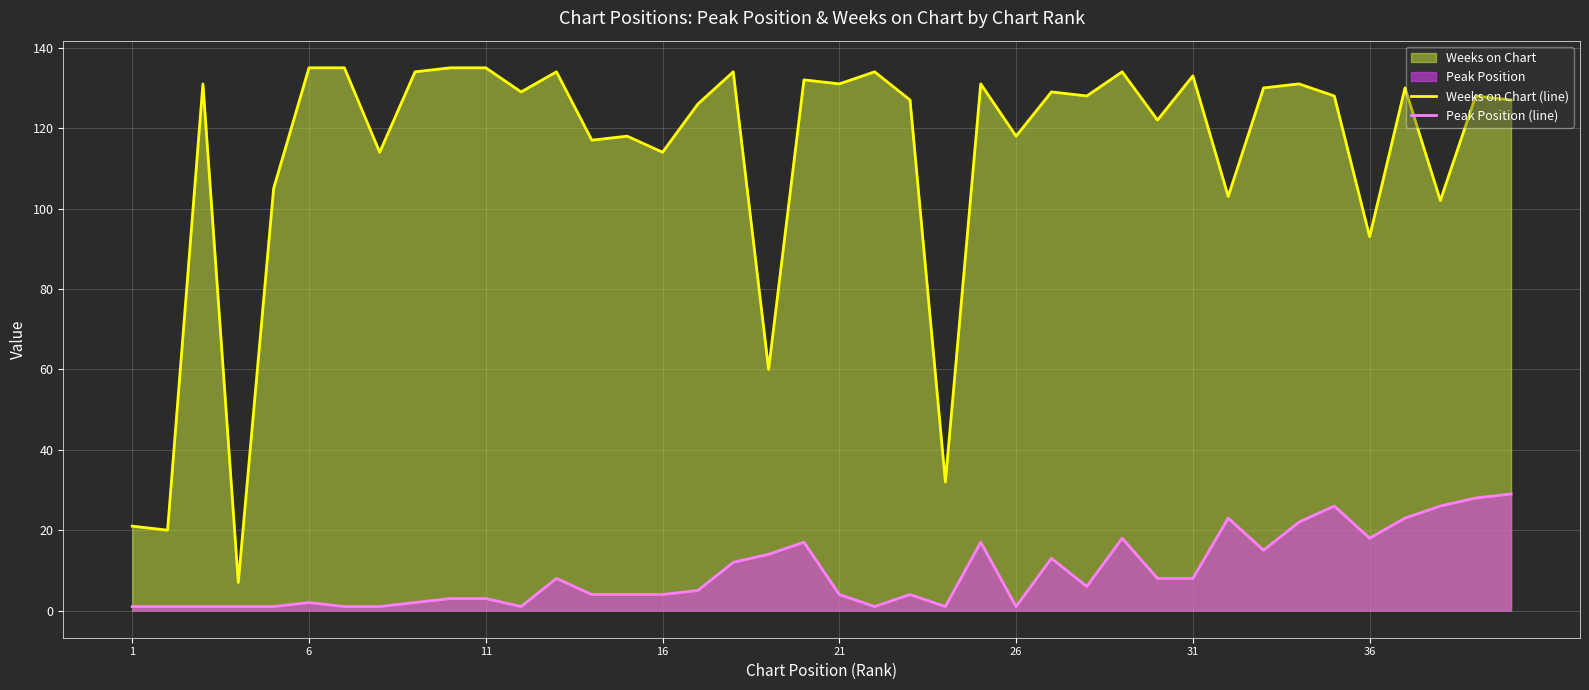

Is it true that Weeks on Chart (line) equals 54 at 36?

False